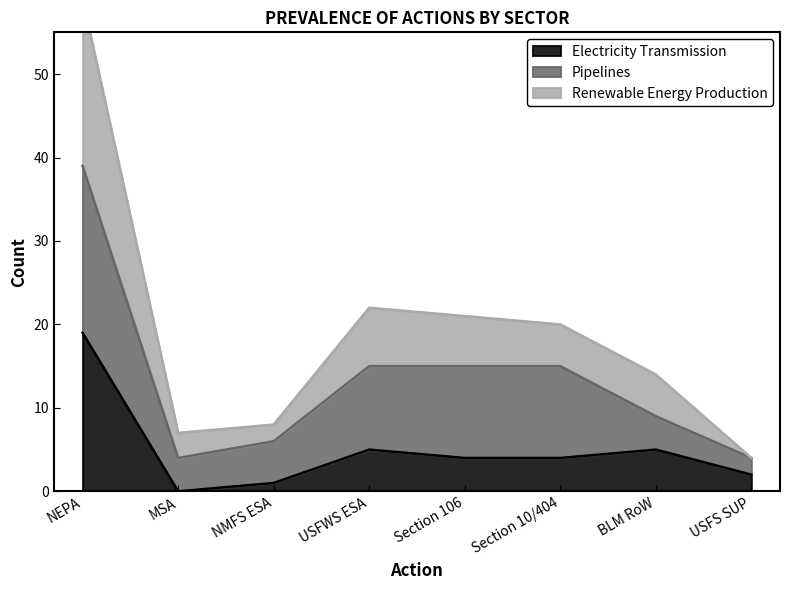

The value of Electricity Transmission at USFS SUP is 0. True or false?

False